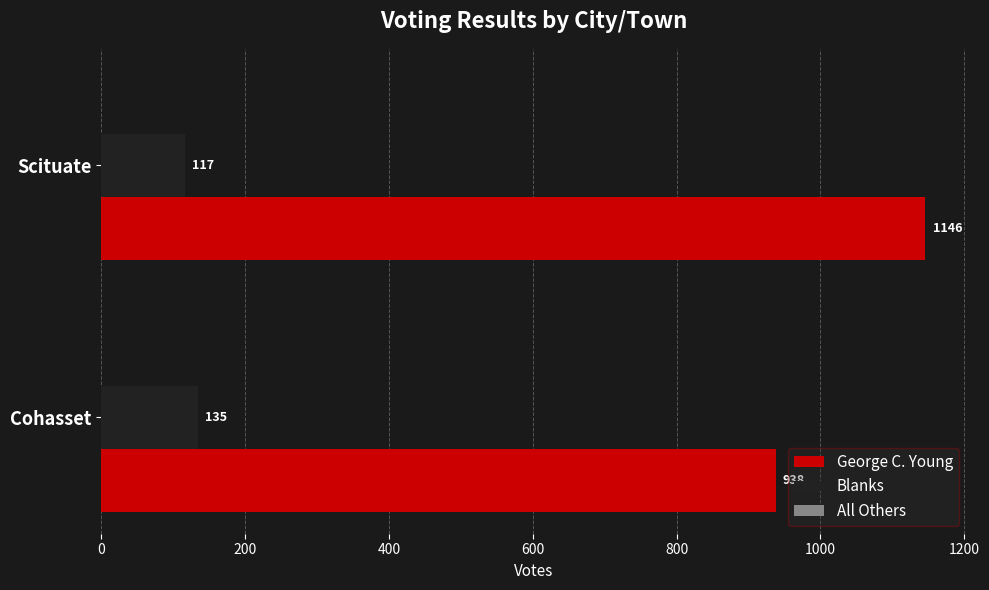

What is the average value of the Blanks series?

126